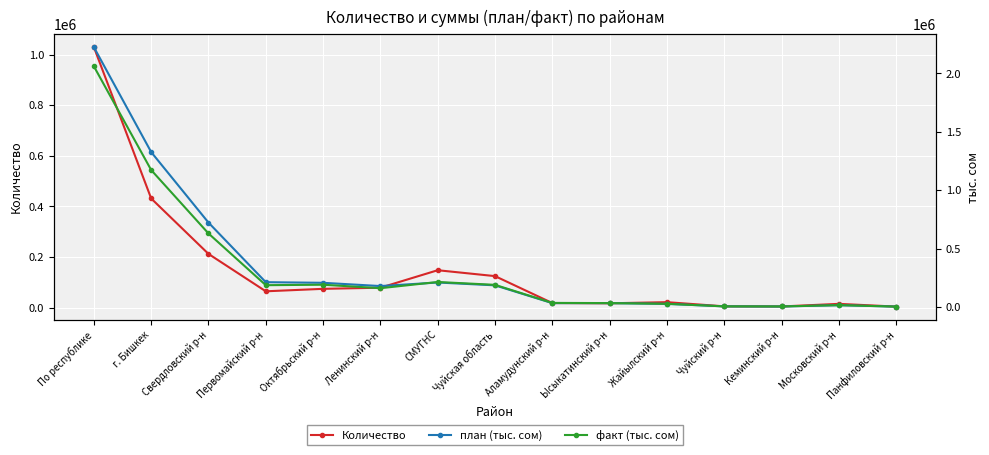

At which category is the sum across all series the highest?

По республике